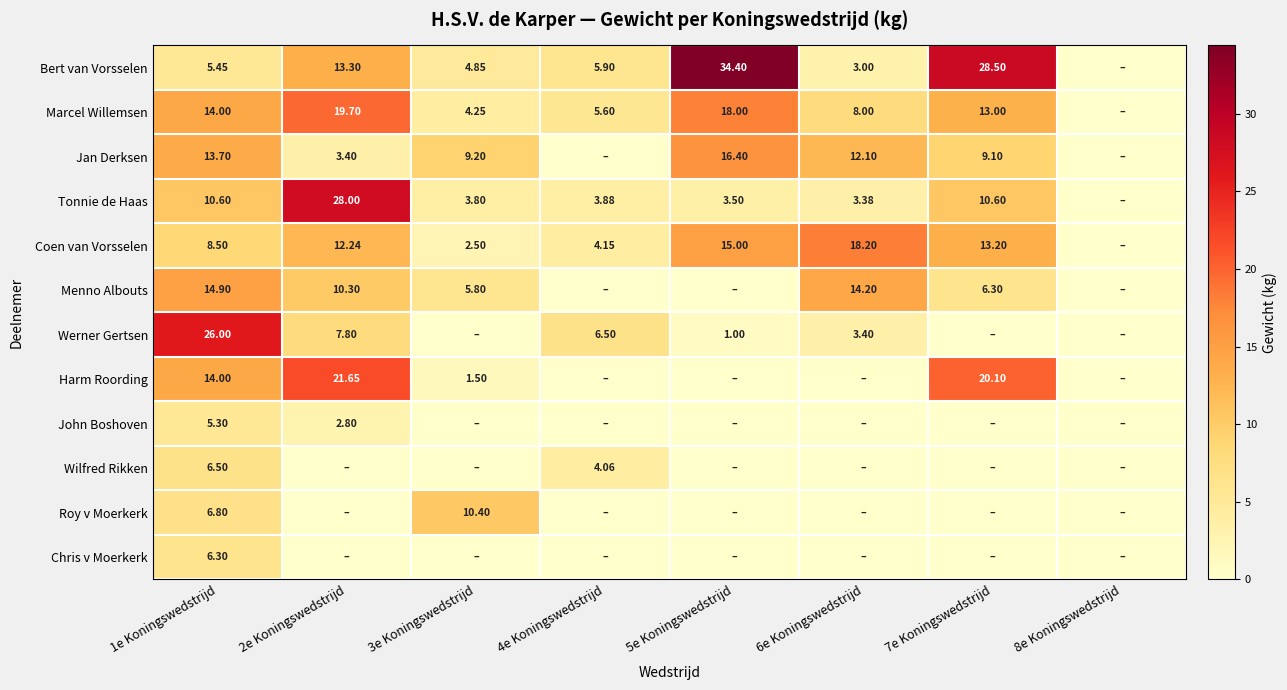

The Jan Derksen series shows 4.5 at 2e Koningswedstrijd. True or false?

False